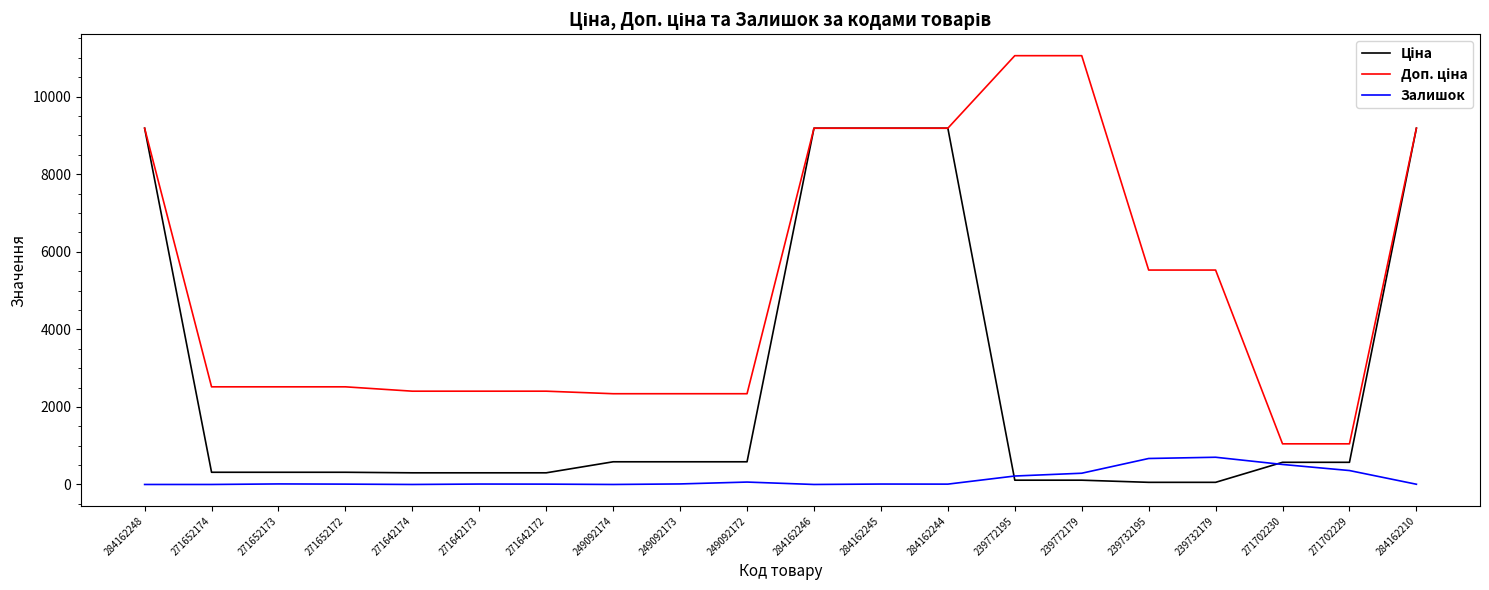

True or false: Залишок has a value of 14.0 at 271652173.

True